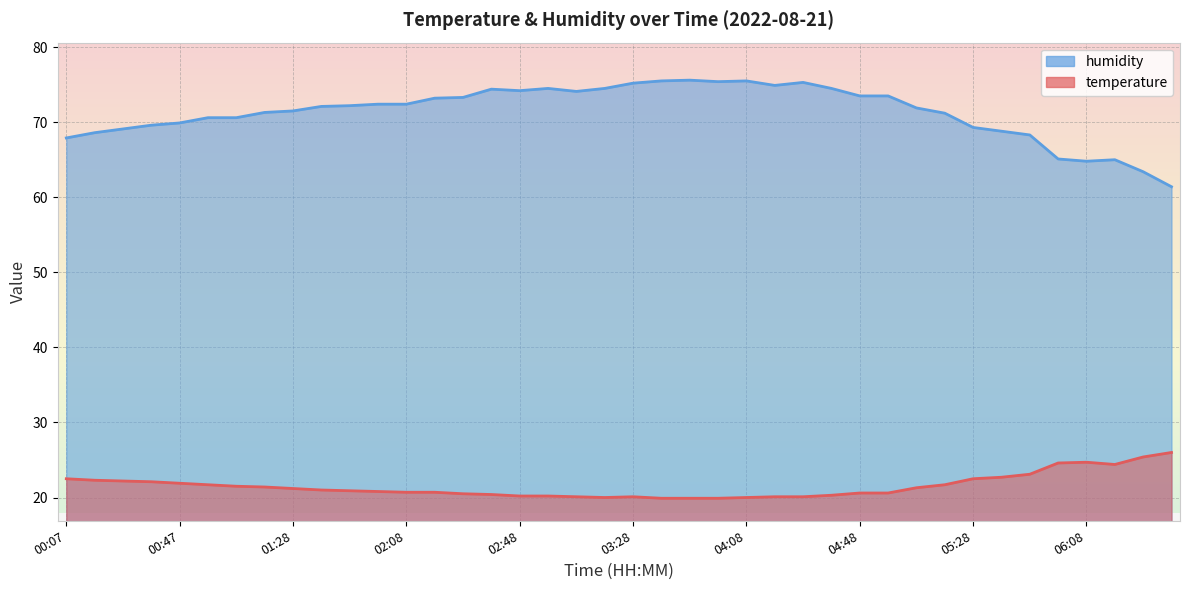

At how many categories does at least one series exceed 42?

40